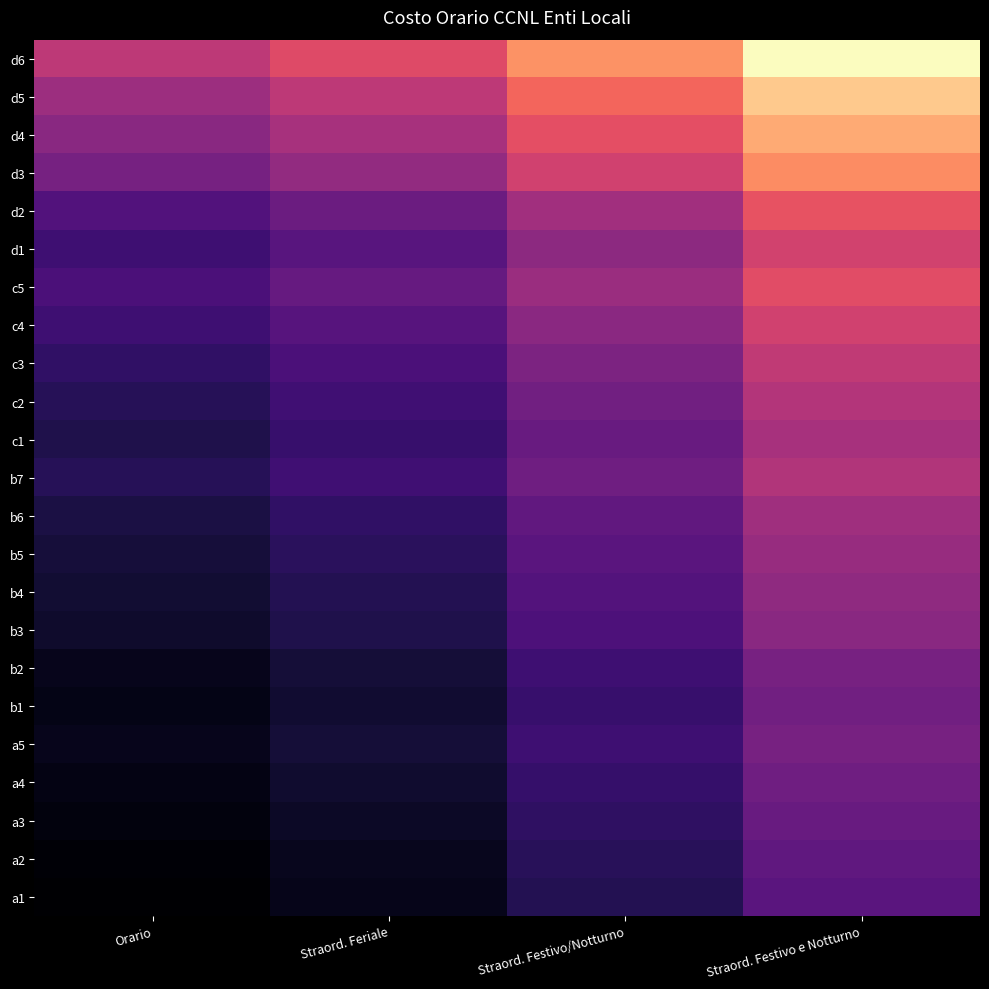

List the series in order of their peak value, highest first.

d6, d5, d4, d3, d2, c5, d1, c4, c3, c2, b7, c1, b6, b5, b4, b3, a5, b2, b1, a4, a3, a2, a1